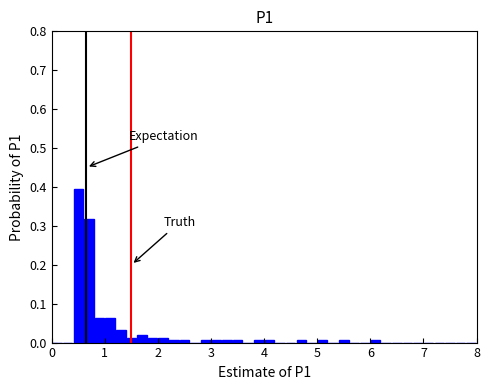

Read against the x-axis, roughly where is the centre of the tallest bar?

0.5